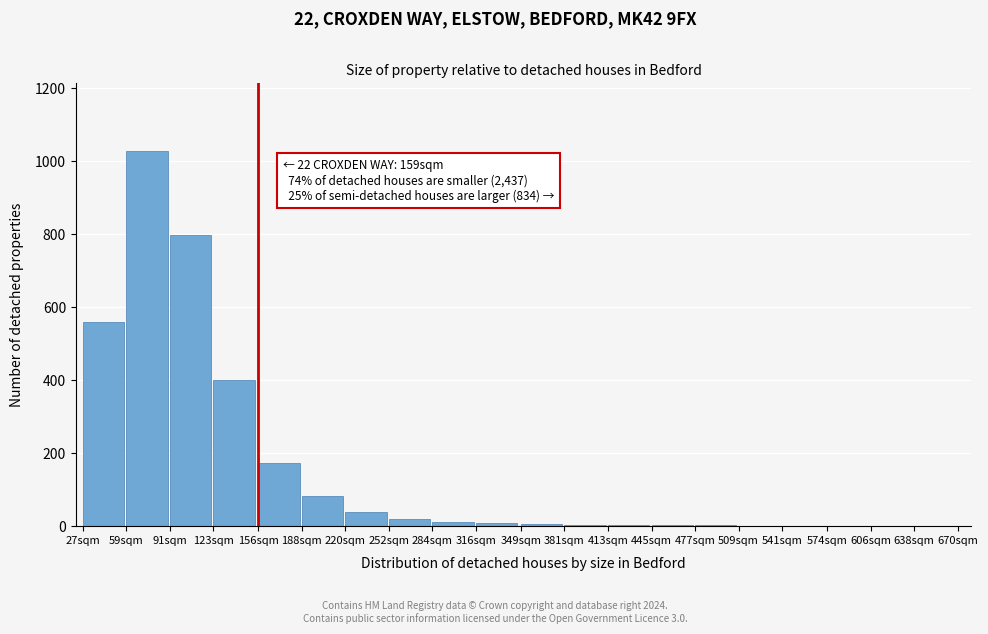

What is the sum of all values?

3141